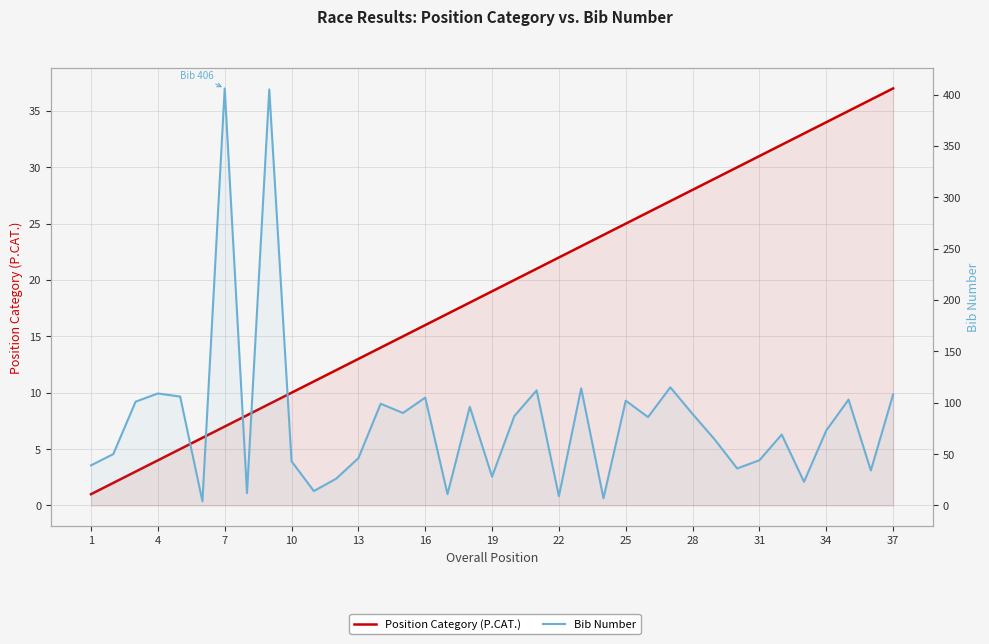

Which series ends up on top after the final intersection of Position Category (P.CAT.) and Bib Number?

Bib Number